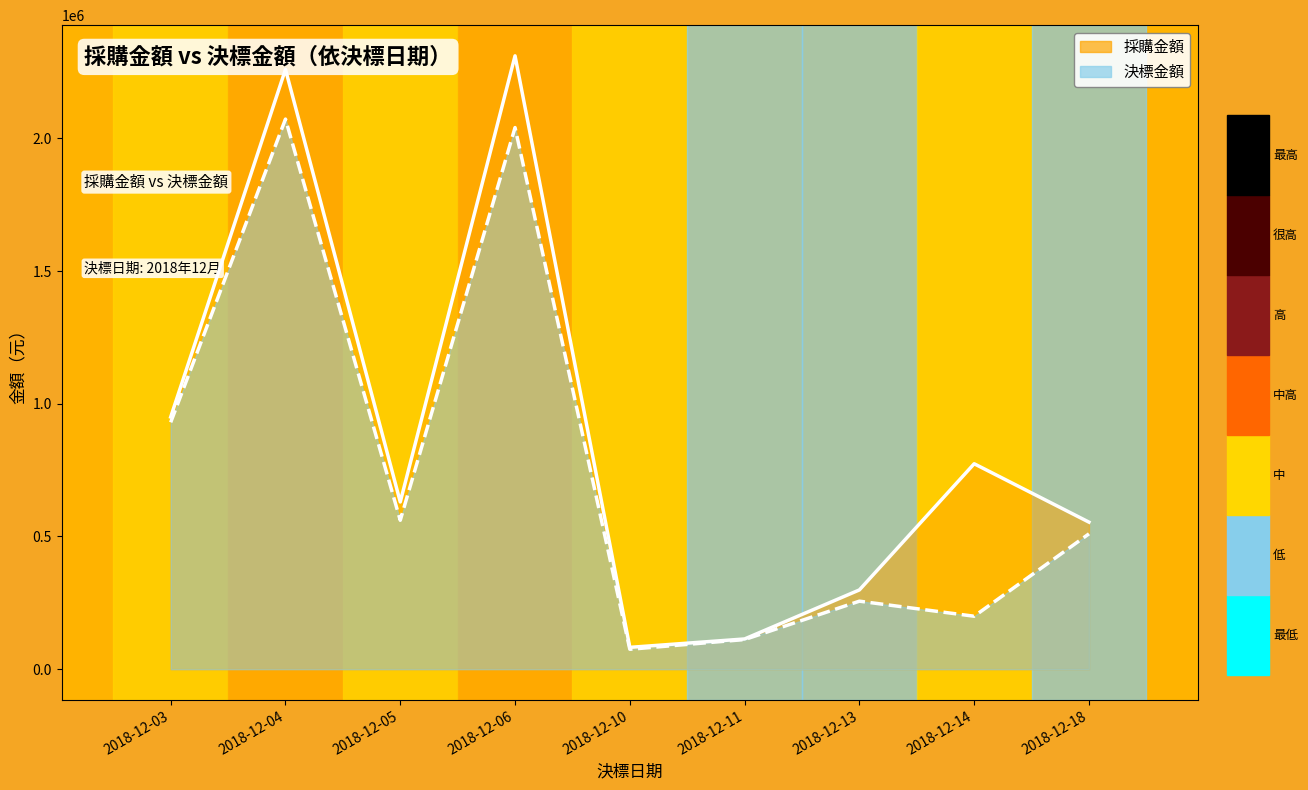

Where is 採購金額 nearest to the value 1196503?

2018-12-03